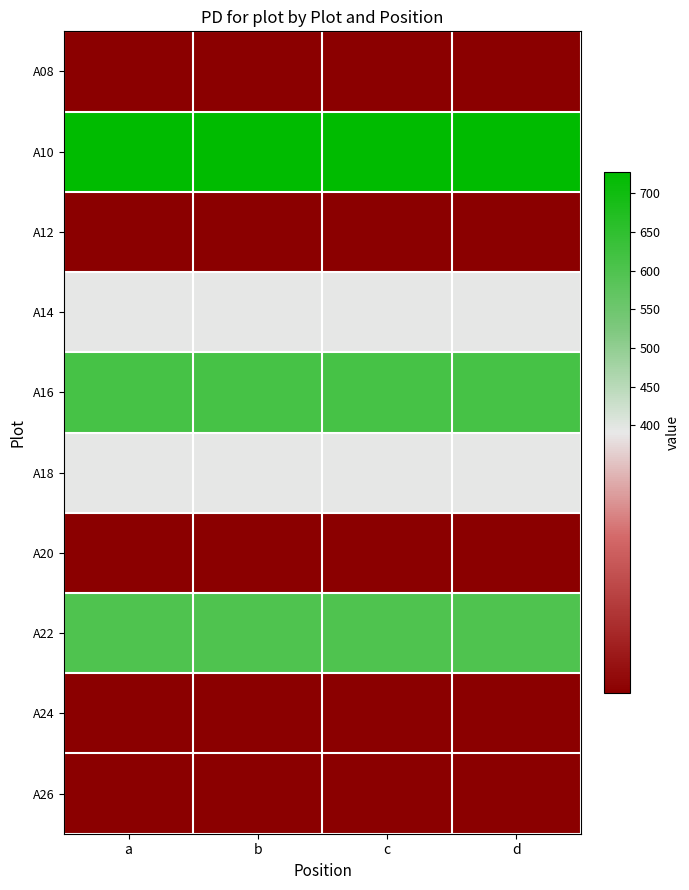

At how many categories does at least one series exceed 685?

4